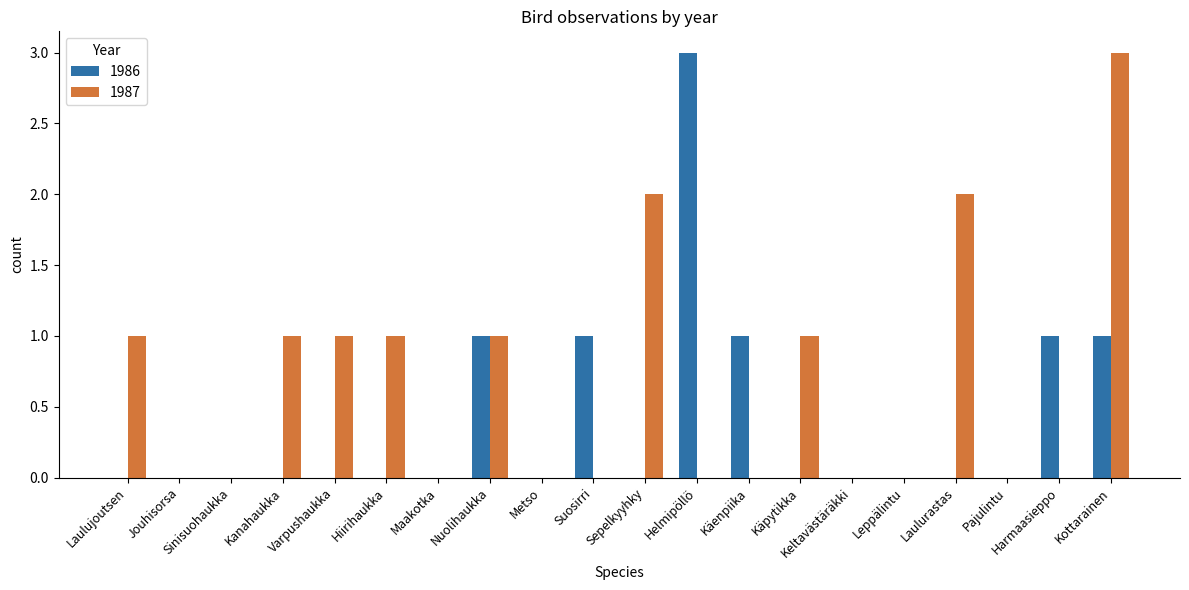

What is the sum of the 1987 values at Hiirihaukka and Kottarainen?

4